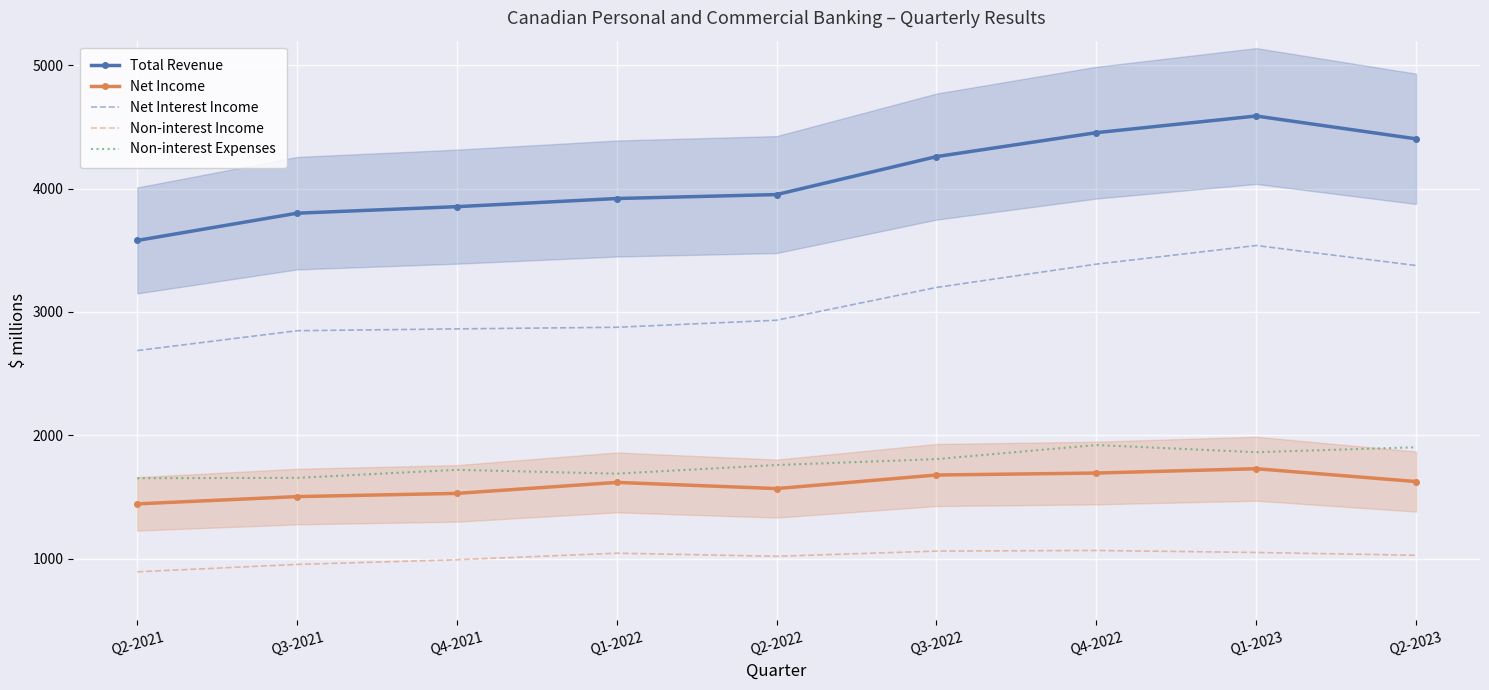

Rank the series at Q1-2022 from lowest to highest value.

Non-interest Income, Net Income, Non-interest Expenses, Net Interest Income, Total Revenue